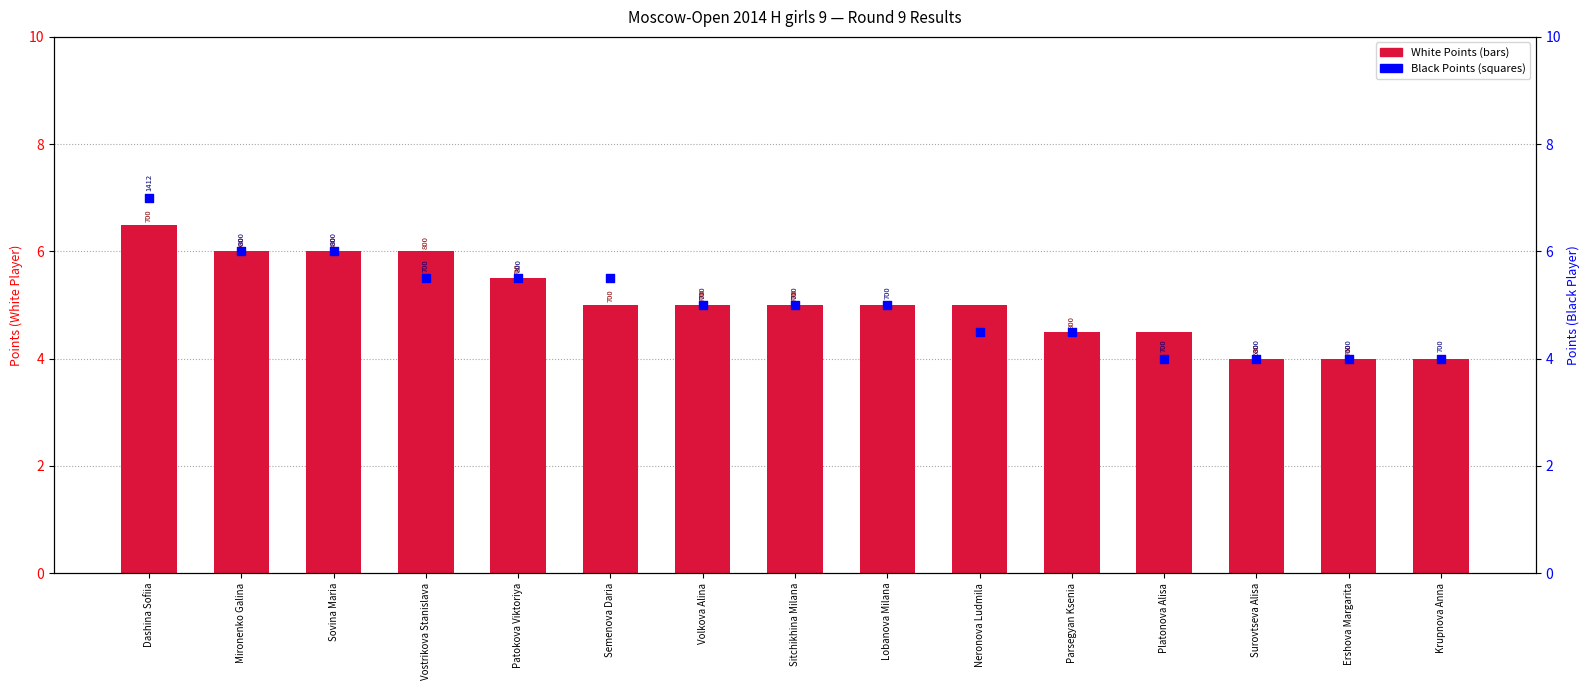

What is the total value across all series at Dashina Sofiia?

13.5